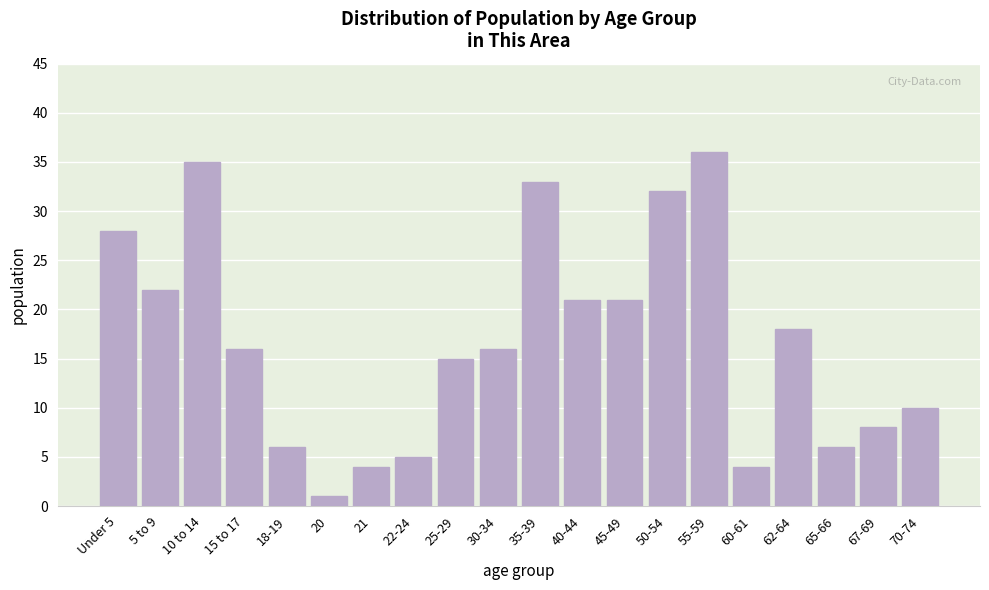

Reading left to right, extract all data points from this chart.

Under 5=28	5 to 9=22	10 to 14=35	15 to 17=16	18-19=6	20=1	21=4	22-24=5	25-29=15	30-34=16	35-39=33	40-44=21	45-49=21	50-54=32	55-59=36	60-61=4	62-64=18	65-66=6	67-69=8	70-74=10